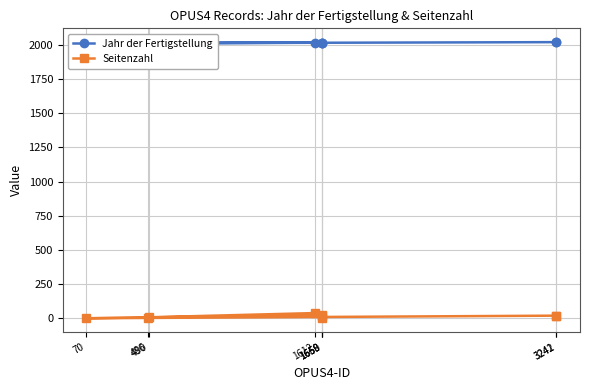

True or false: Jahr der Fertigstellung and Seitenzahl intersect in this chart.

False